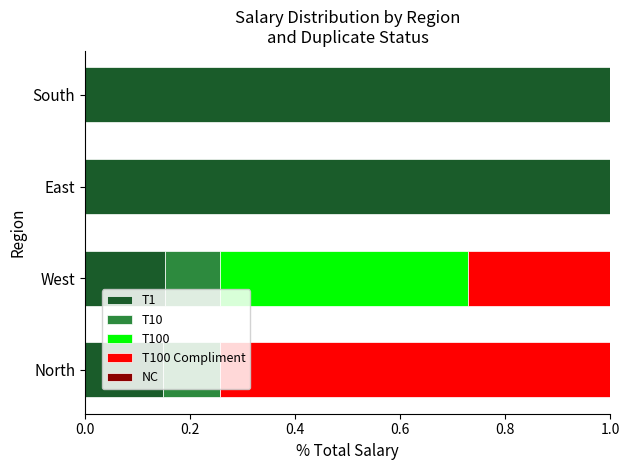

What is the maximum value for T1?

1.0